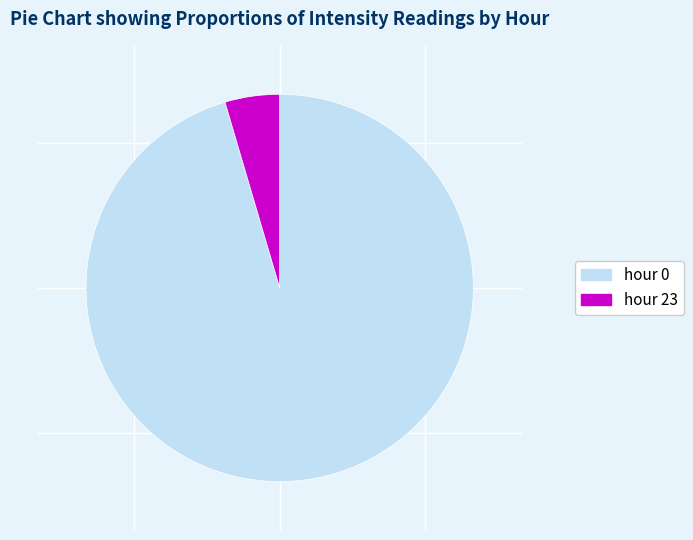

How many slices are in this pie chart?

2